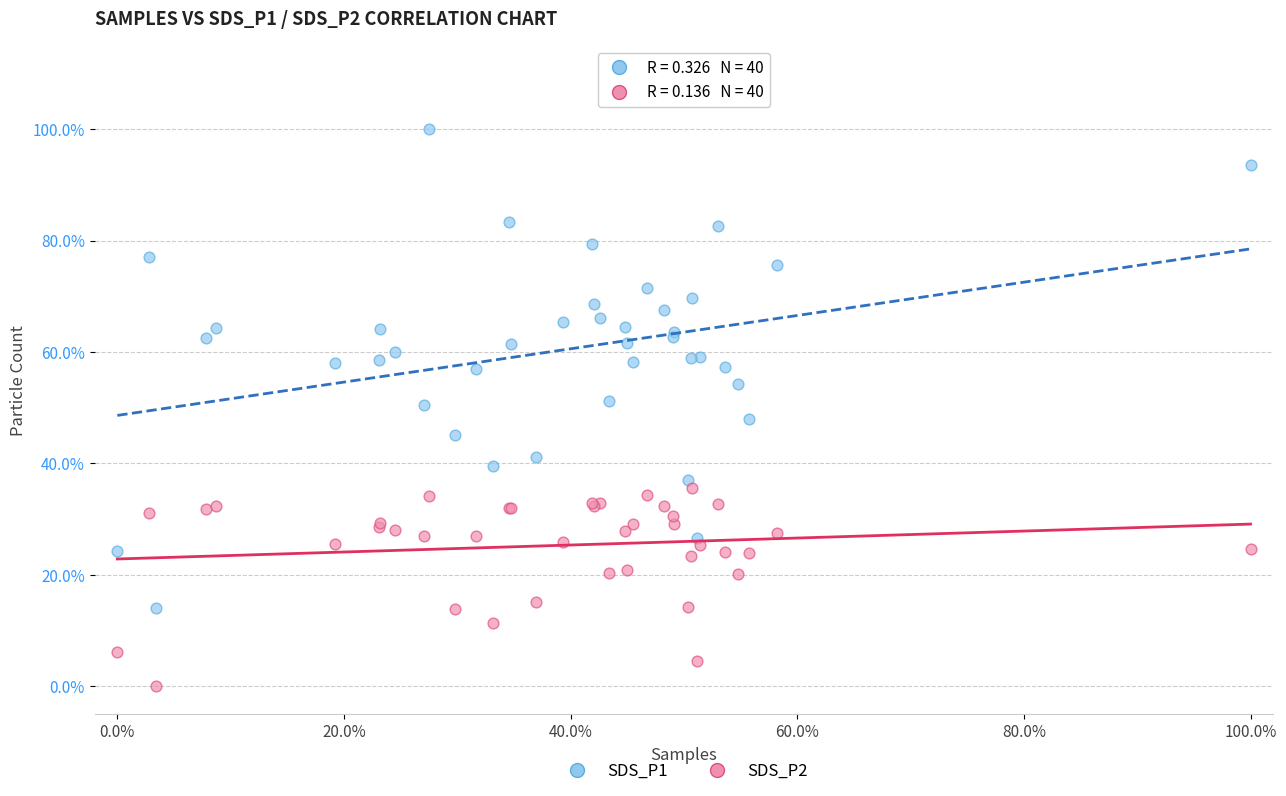

What are all the series names shown in the legend?

SDS_P1, SDS_P2